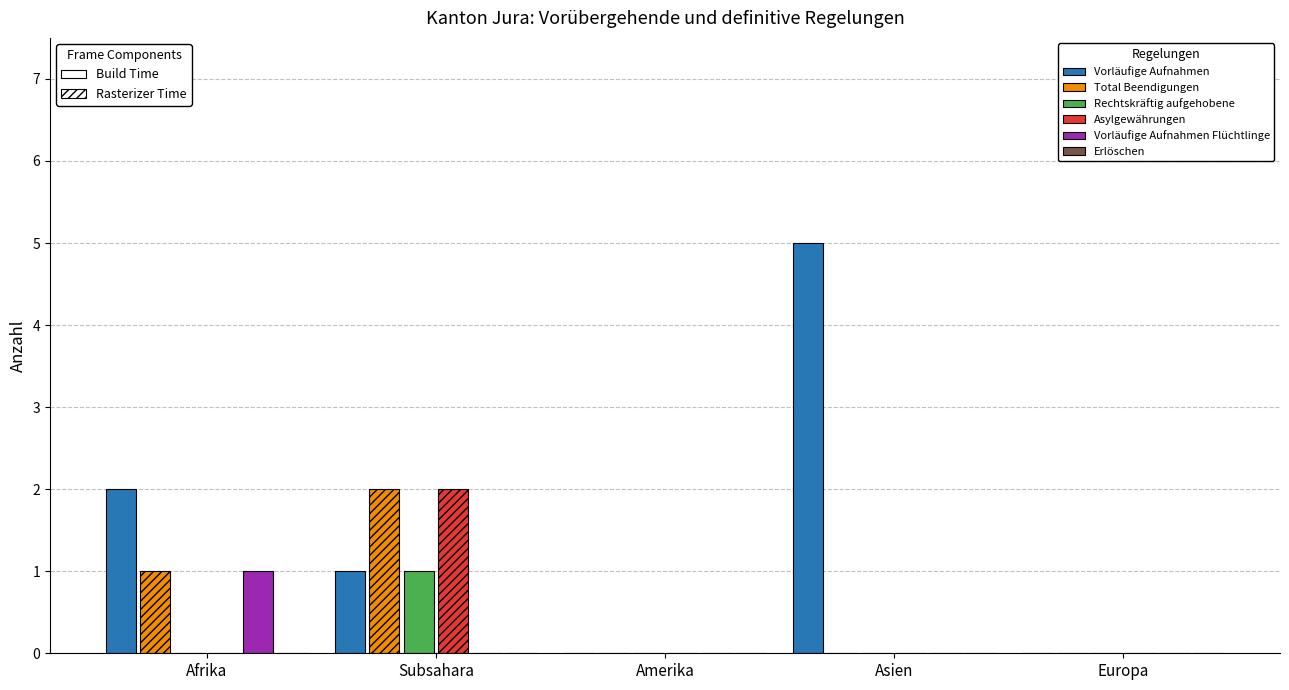

What is the greatest value displayed?

5